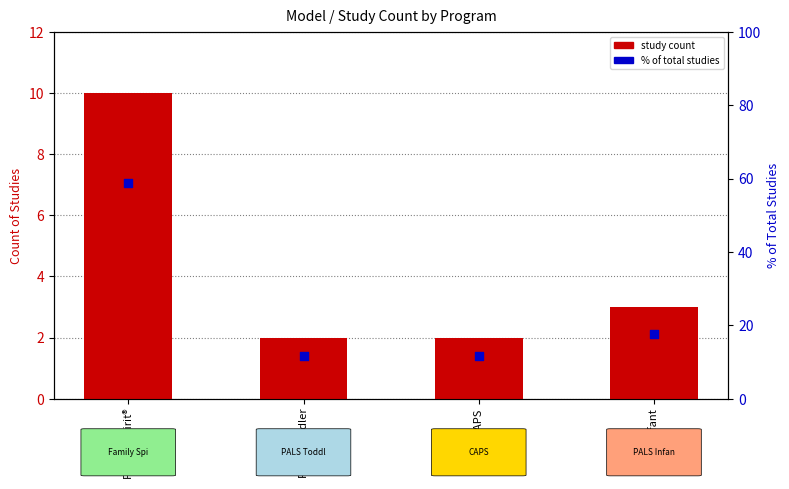

Is the value of Study count per model at PALS Infant greater than the value of % of total studies at PALS Toddler?

No